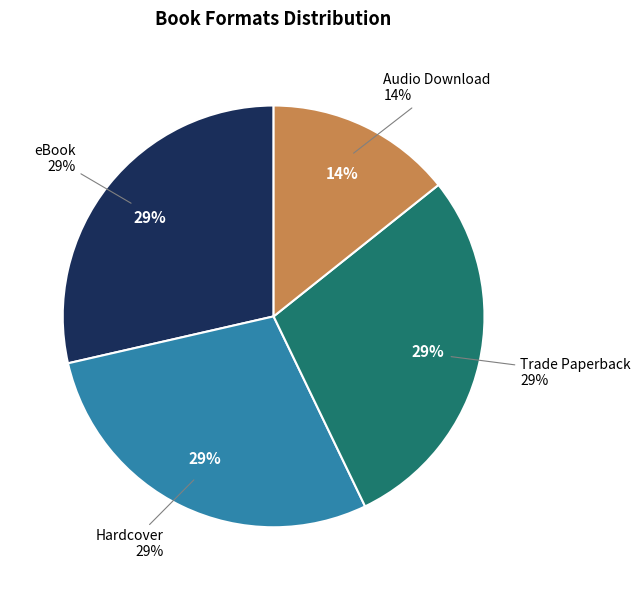

What is the total percentage of Hardcover and eBook?

57.1%